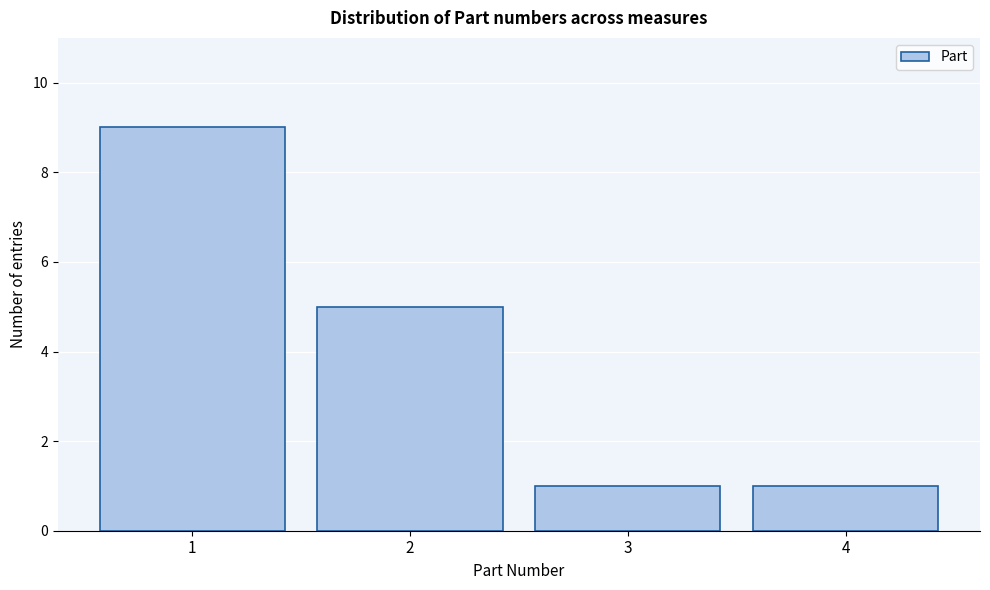

Over which range of the x-axis is the bar tallest?

0.5 to 1.5